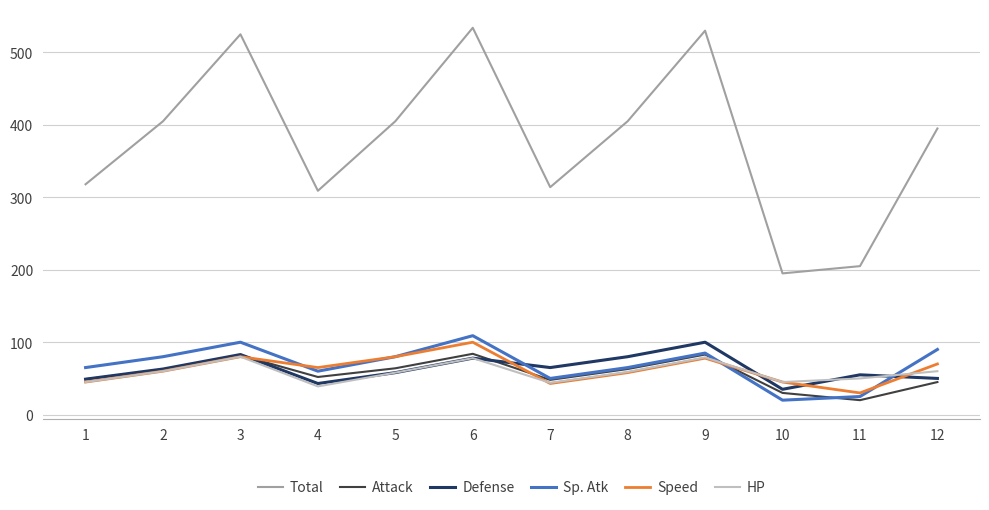

Which series ends up on top after the final intersection of Sp. Atk and Defense?

Sp. Atk